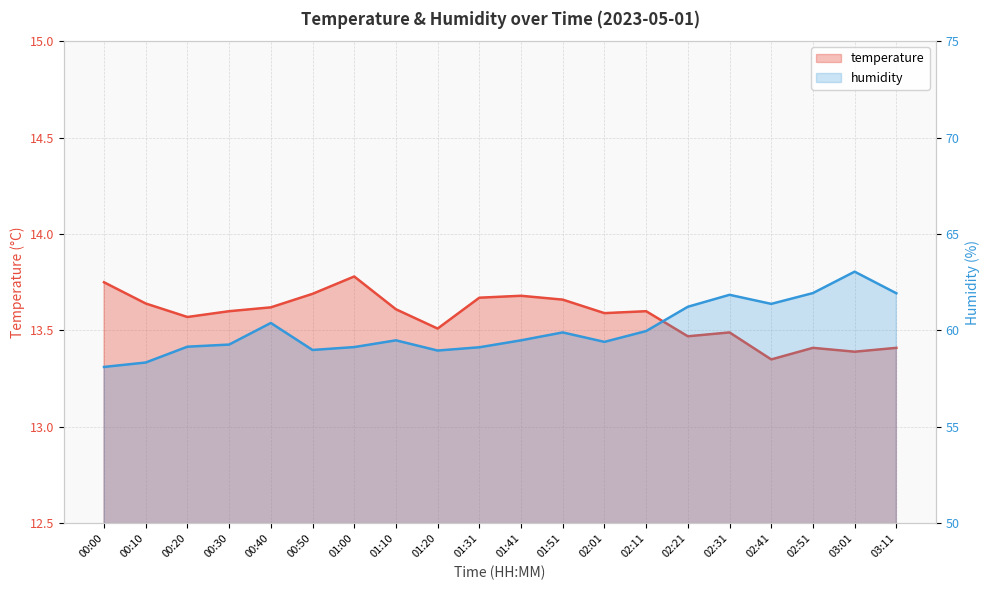

Which series has the largest total across all categories?

humidity